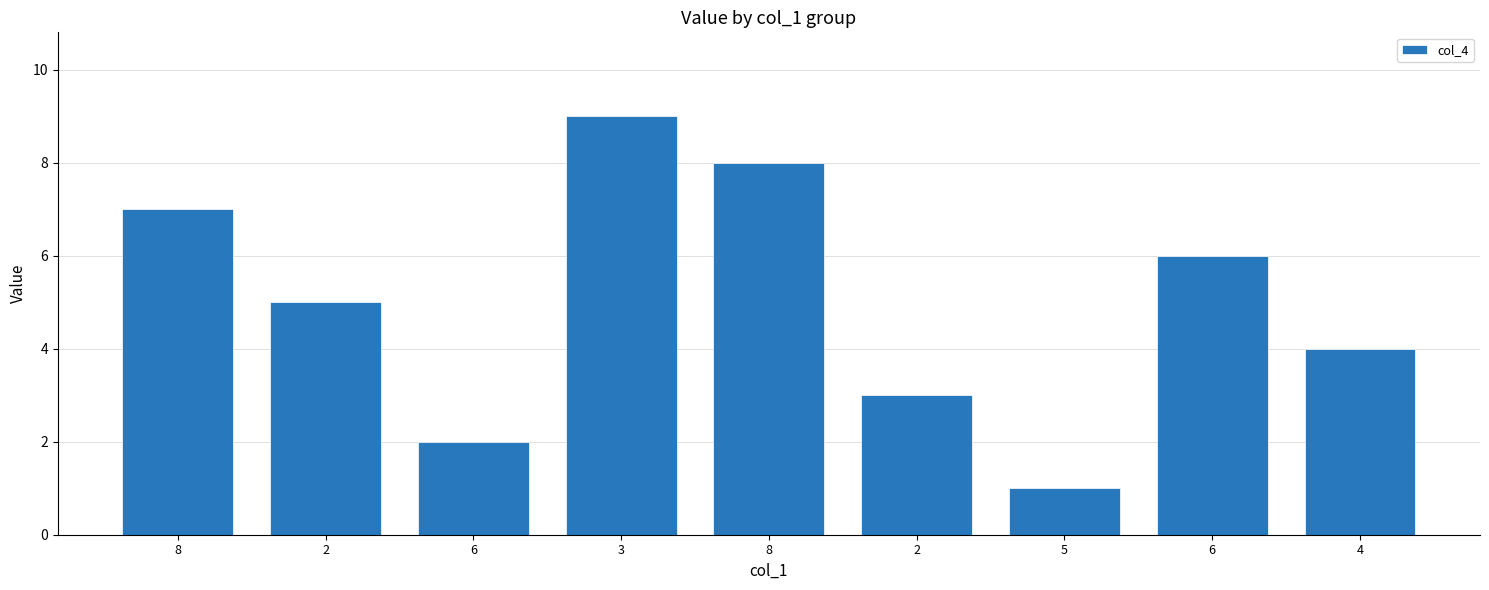

How many values are between 3 and 7?

5